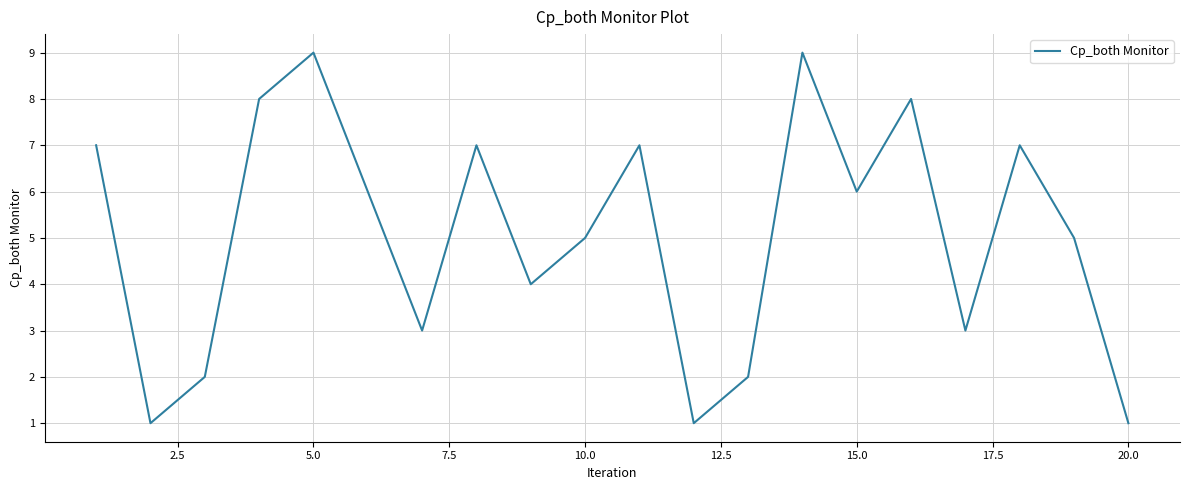

What is the greatest value displayed?

9